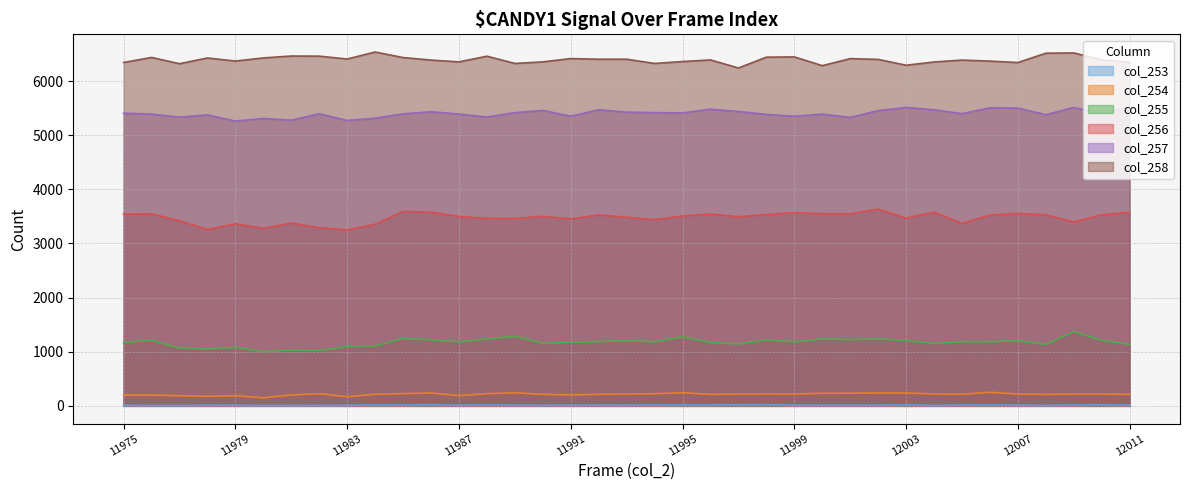

At which label is col_254 closest to 199?

11975